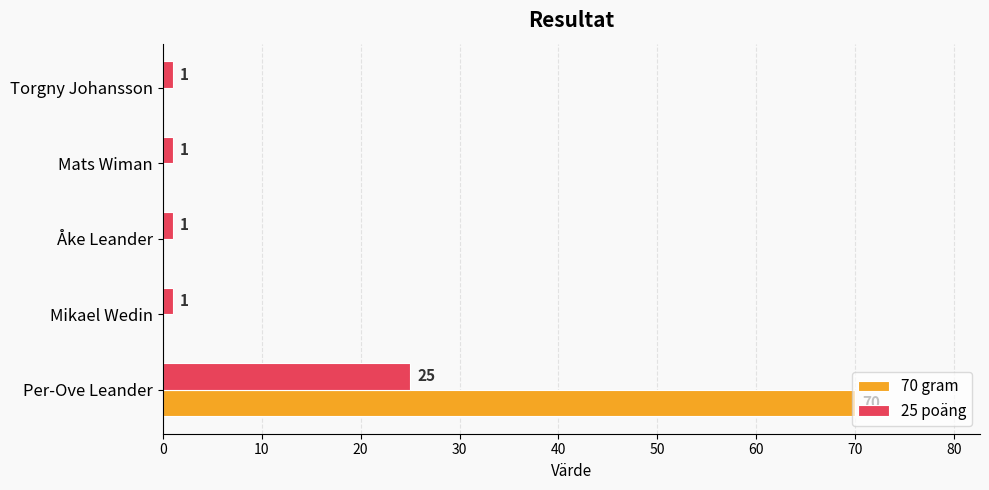

What is the sum of all 25 poäng values?

29